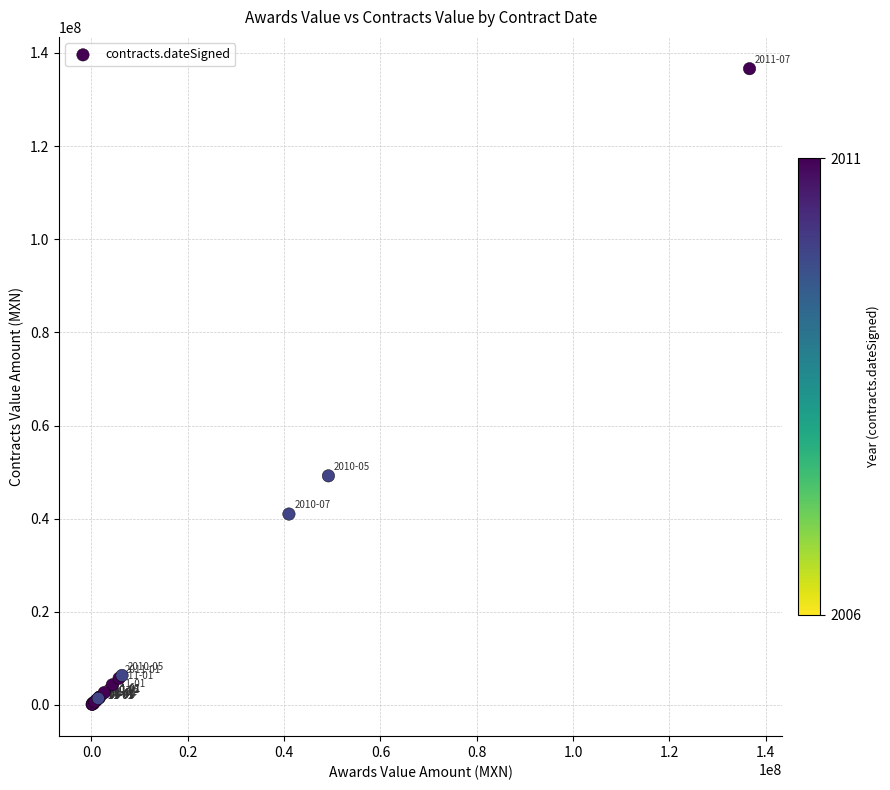

What Y value in the scatter plot is closest to 68376872?

49200000.0